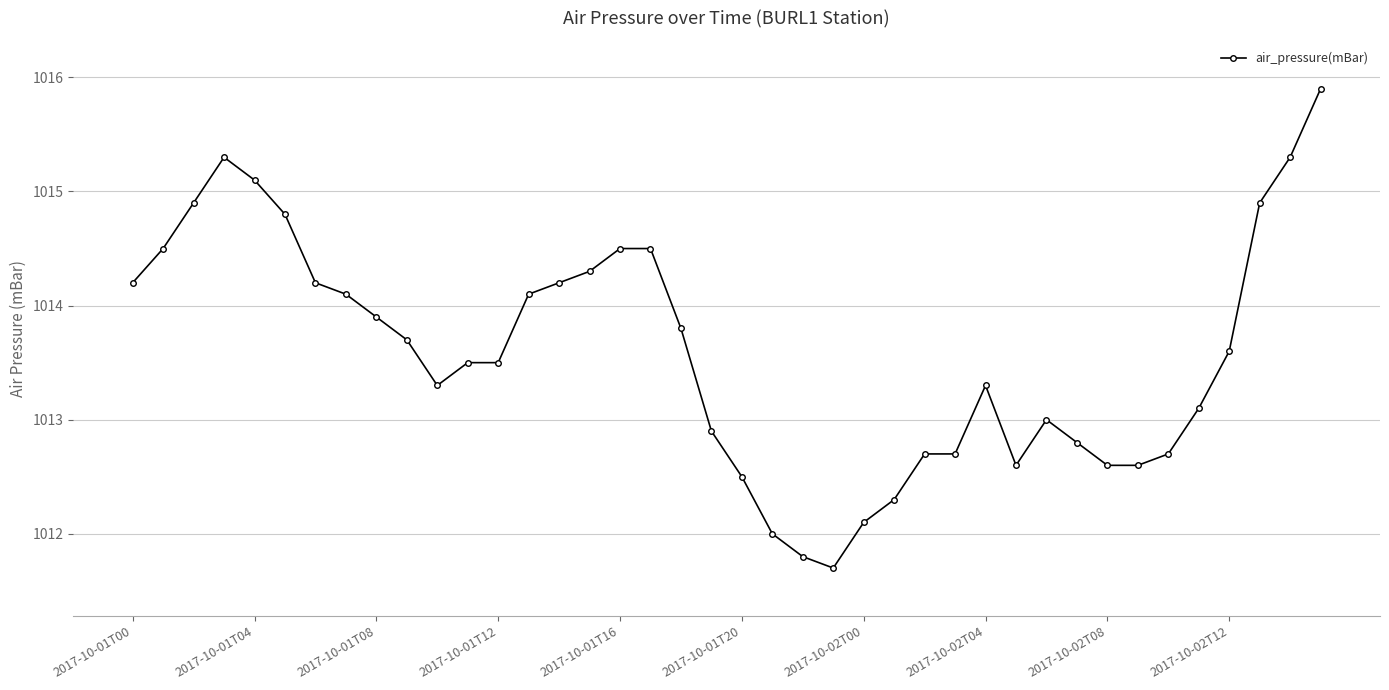

How many distinct data groups are displayed?

1